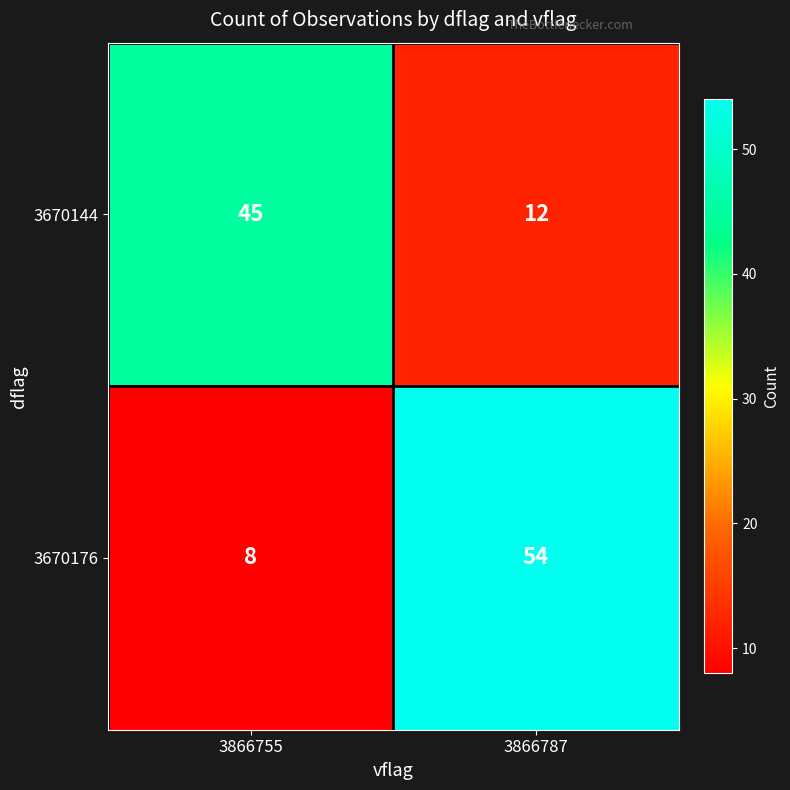

What is the average value of the 3670176 series?

31